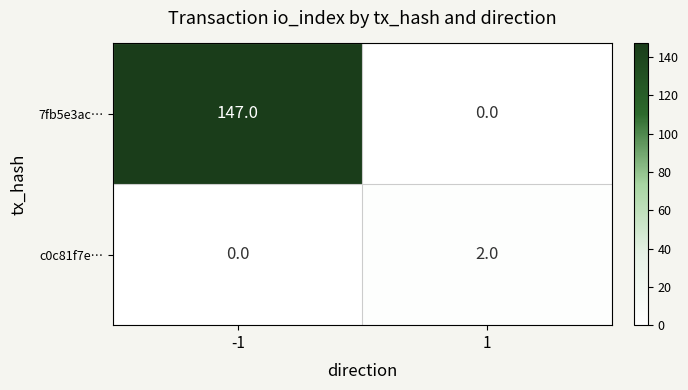

What is the difference between the 7fb5e3ac… values at 1 and -1?

147